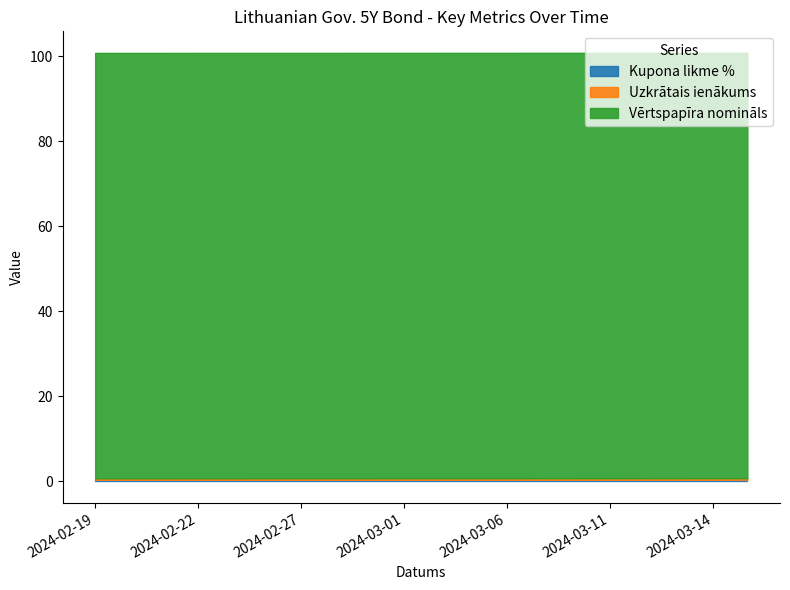

Reading left to right, what are all the values shown in this chart?

Kupona likme %: 2024-02-19=0.4	2024-02-20=0.4	2024-02-21=0.4	2024-02-22=0.4	2024-02-23=0.4	2024-02-26=0.4	2024-02-27=0.4	2024-02-28=0.4	2024-02-29=0.4	2024-03-01=0.4	2024-03-04=0.4	2024-03-05=0.4	2024-03-06=0.4	2024-03-07=0.4	2024-03-08=0.4	2024-03-11=0.4	2024-03-12=0.4	2024-03-13=0.4	2024-03-14=0.4	2024-03-15=0.4
Uzkrātais ienākums: 2024-02-19=0.3	2024-02-20=0.3	2024-02-21=0.3	2024-02-22=0.3	2024-02-23=0.3	2024-02-26=0.3	2024-02-27=0.3	2024-02-28=0.3	2024-02-29=0.4	2024-03-01=0.4	2024-03-04=0.4	2024-03-05=0.4	2024-03-06=0.4	2024-03-07=0.4	2024-03-08=0.4	2024-03-11=0.4	2024-03-12=0.4	2024-03-13=0.4	2024-03-14=0.4	2024-03-15=0.4
Vērtspapīra nomināls: 2024-02-19=100.0	2024-02-20=100.0	2024-02-21=100.0	2024-02-22=100.0	2024-02-23=100.0	2024-02-26=100.0	2024-02-27=100.0	2024-02-28=100.0	2024-02-29=100.0	2024-03-01=100.0	2024-03-04=100.0	2024-03-05=100.0	2024-03-06=100.0	2024-03-07=100.0	2024-03-08=100.0	2024-03-11=100.0	2024-03-12=100.0	2024-03-13=100.0	2024-03-14=100.0	2024-03-15=100.0